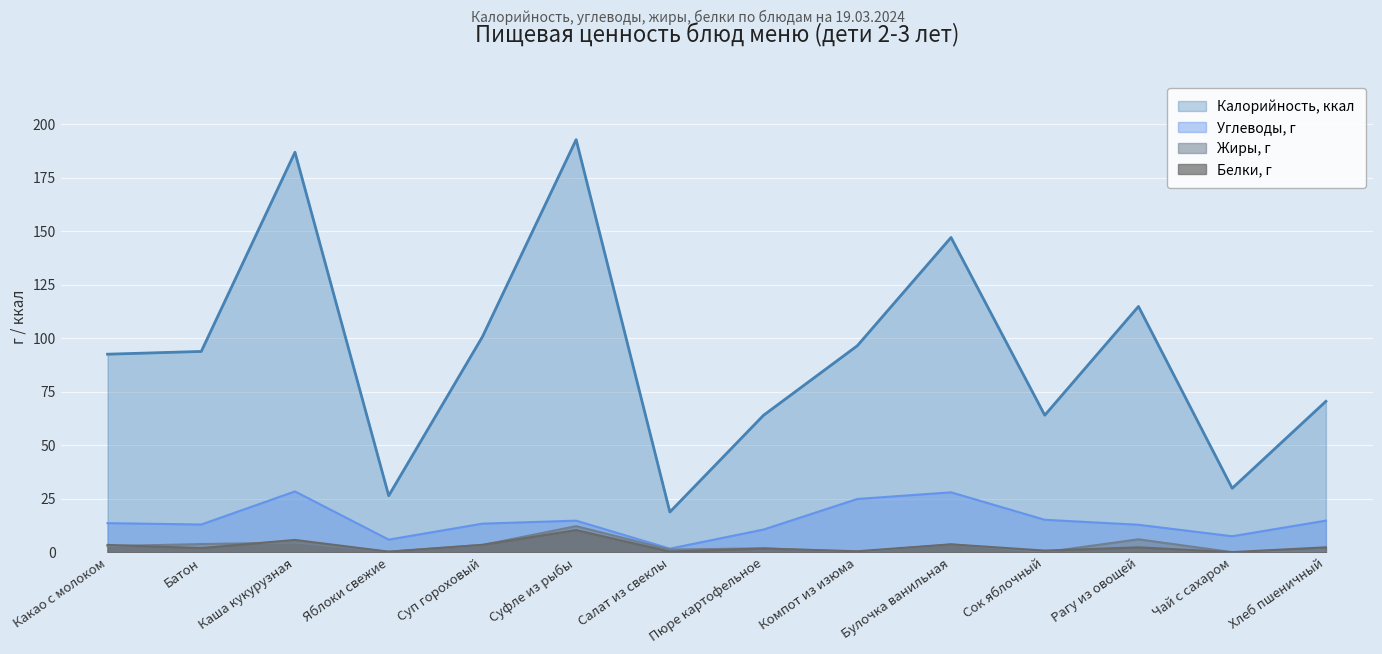

True or false: Жиры, г and Калорийность, ккал cross at least once.

False